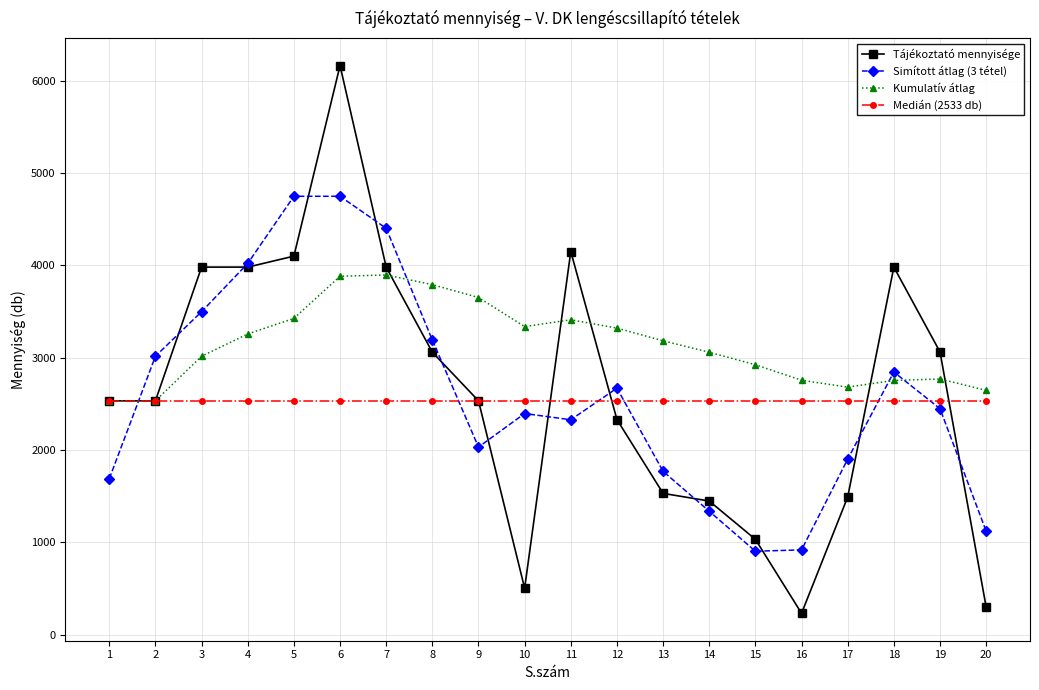

What is the minimum value shown in the chart?

230.0